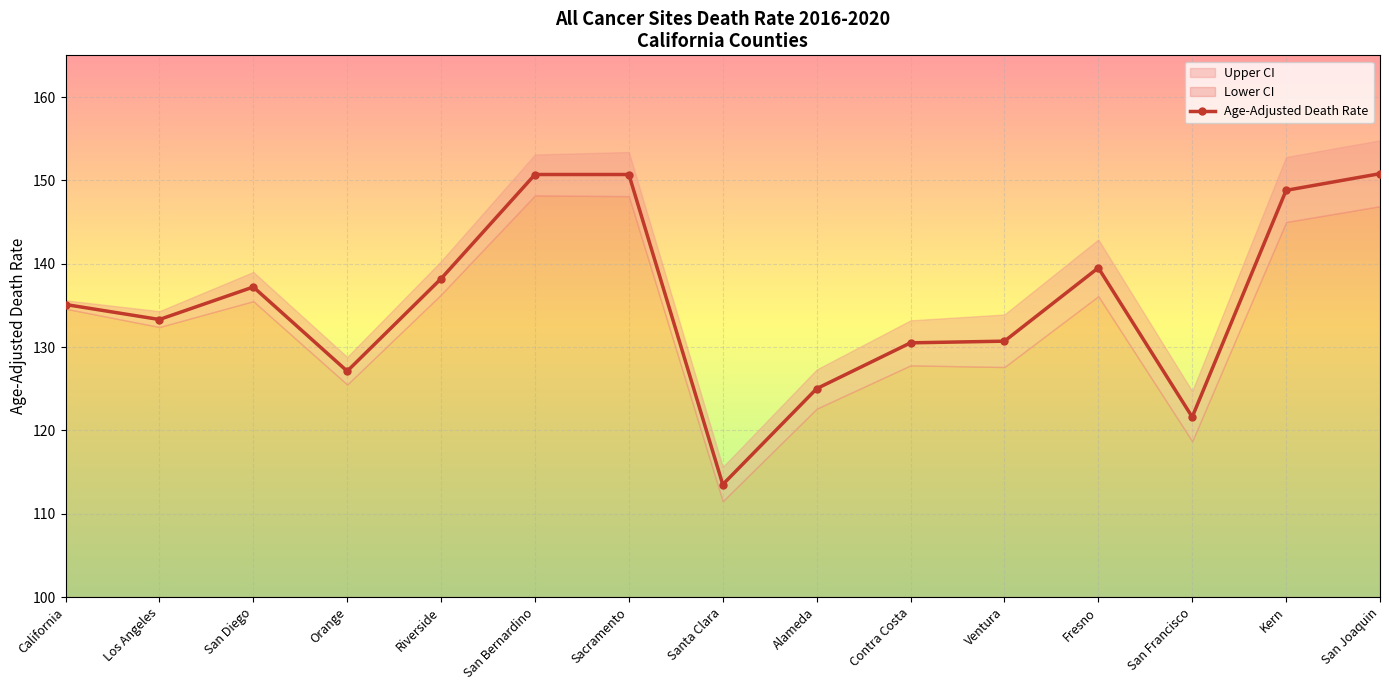

What is the difference between the values at Ventura and San Diego?

6.5